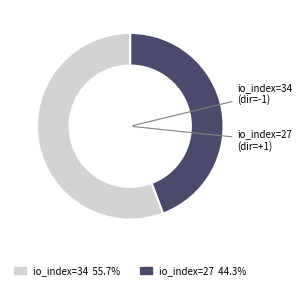

Is there a majority slice in this chart?

Yes